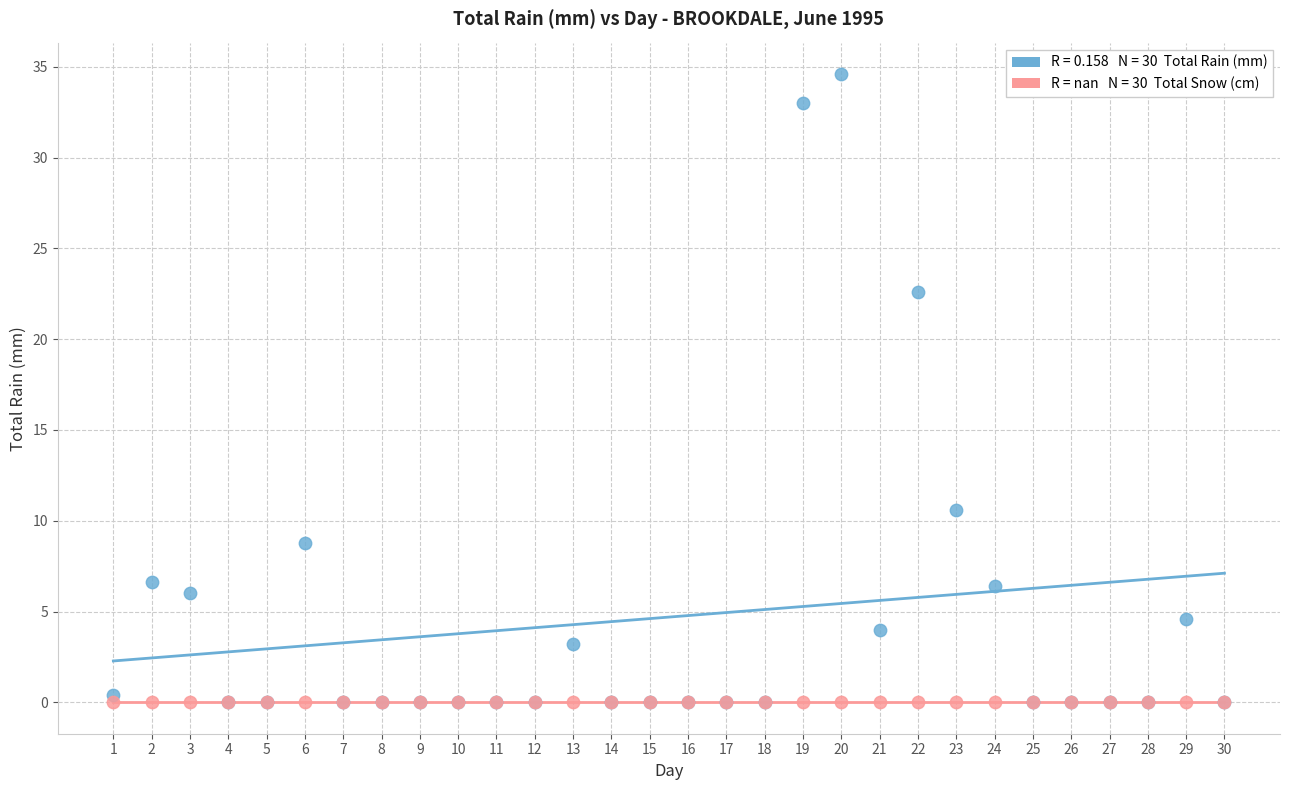

Across all series, what Y value is closest to 17?

22.6